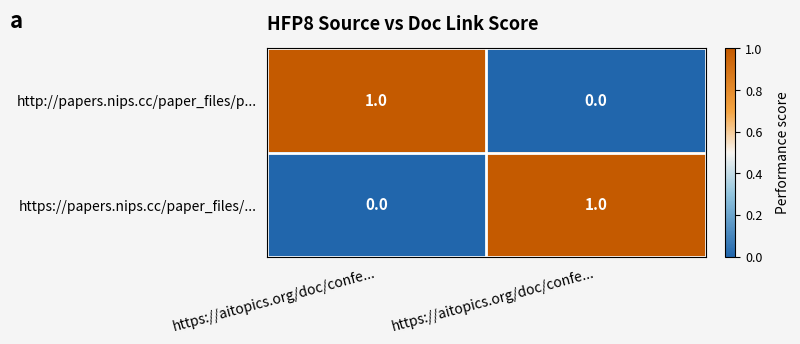

Count the number of categories in the chart.

2